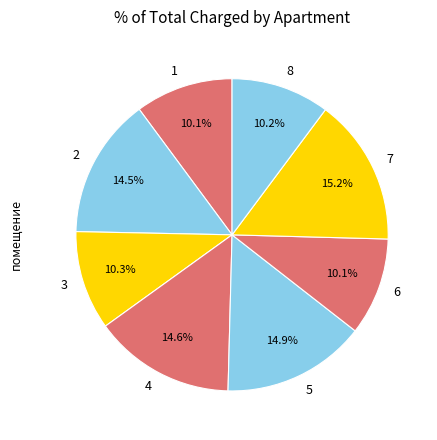

Combined, what portion of the pie is 6 and 7?

25.3%